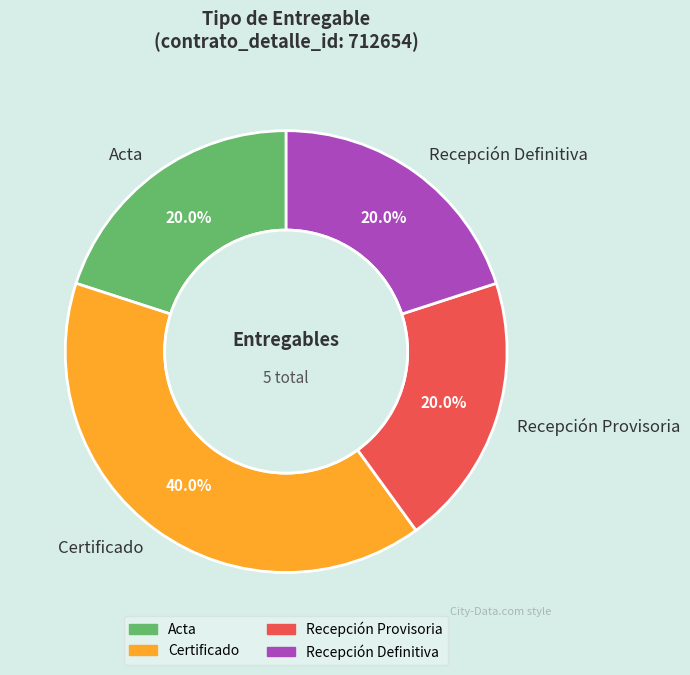

How many slices are in this pie chart?

4